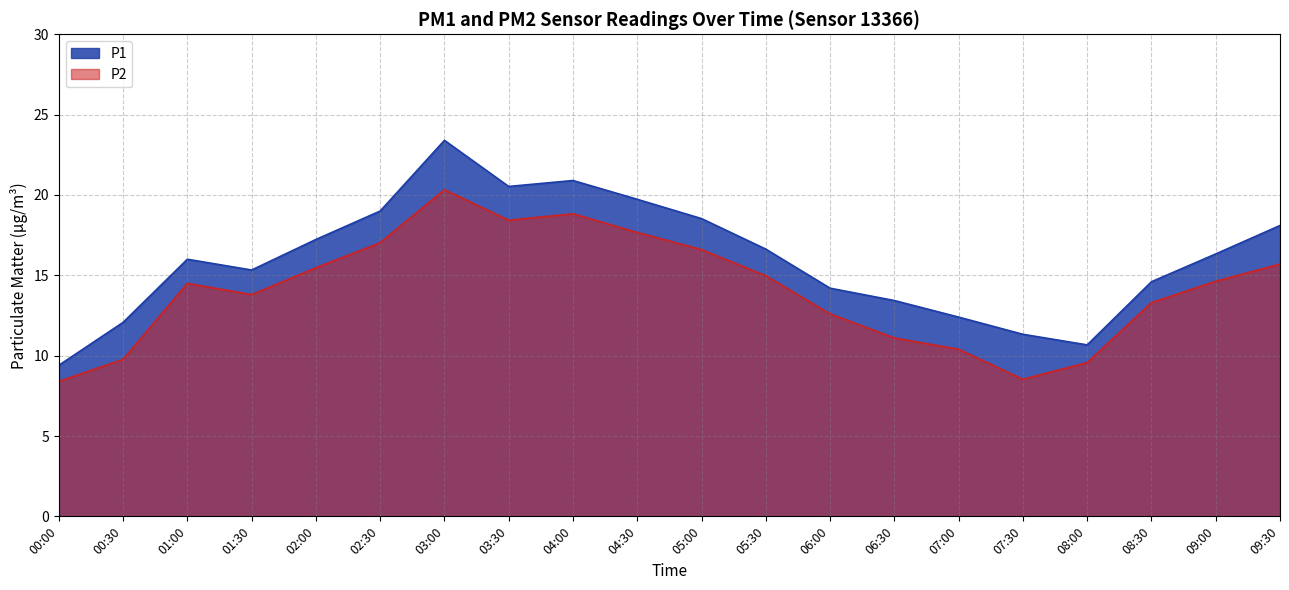

The P1 series shows 5.8 at 08:00. True or false?

False